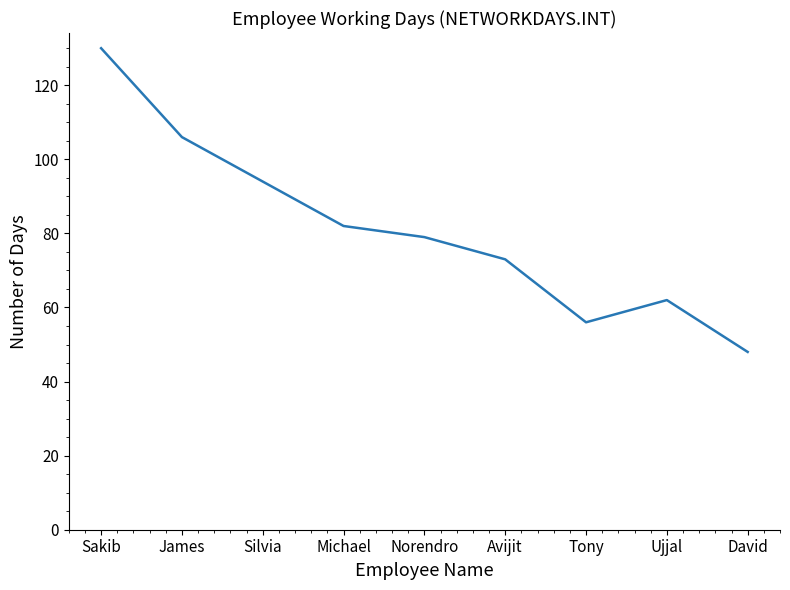

What is the change in value from Sakib to Silvia?

-36